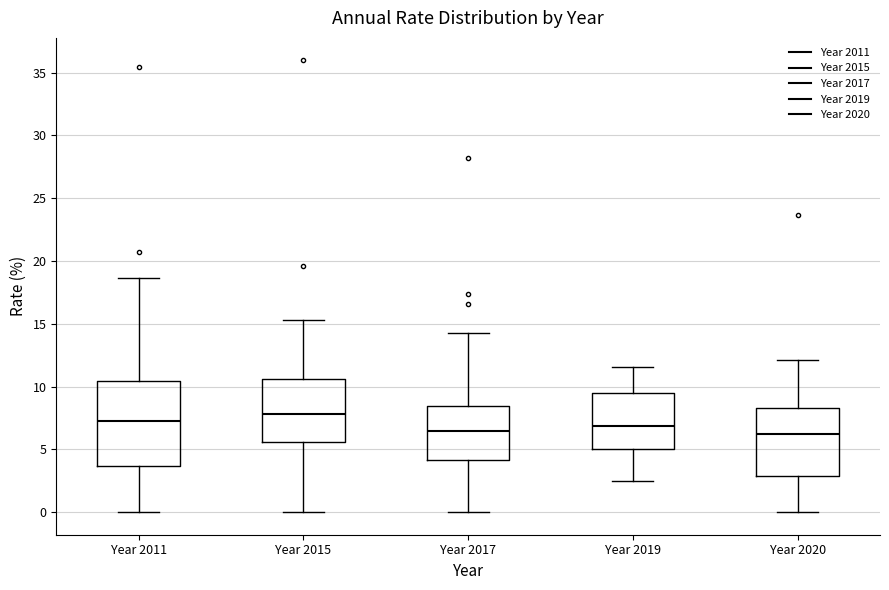

Reading left to right, read every box against the y-axis: the position of its median line, the range the box covers, and the ends of its whiskers. The values are not printed on the chart, so give them approximately, as read against the axis.

Year 2011: median 7.0, box 3.5 to 10.5, whiskers 0.0 to 18.5
Year 2015: median 8.0, box 5.5 to 10.5, whiskers 0.0 to 15.5
Year 2017: median 6.5, box 4.0 to 8.5, whiskers 0.0 to 14.5
Year 2019: median 7.0, box 5.0 to 9.5, whiskers 2.5 to 11.5
Year 2020: median 6.0, box 3.0 to 8.5, whiskers 0.0 to 12.0